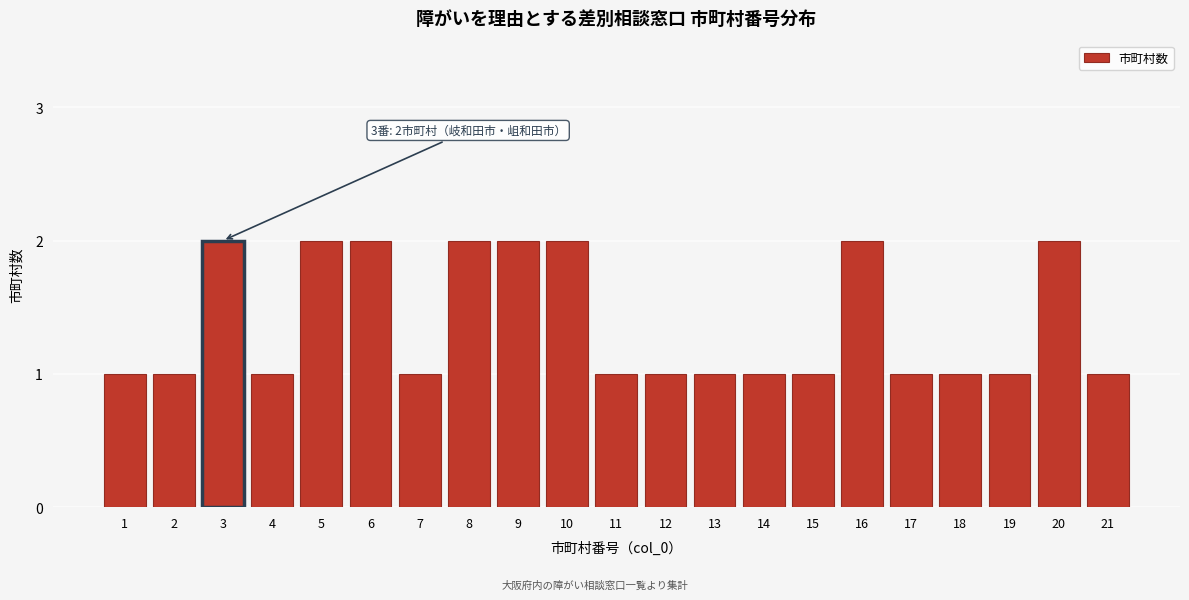

Reading left to right, transcribe all the data shown in this chart.

1=1	2=1	3=2	4=1	5=2	6=2	7=1	8=2	9=2	10=2	11=1	12=1	13=1	14=1	15=1	16=2	17=1	18=1	19=1	20=2	21=1